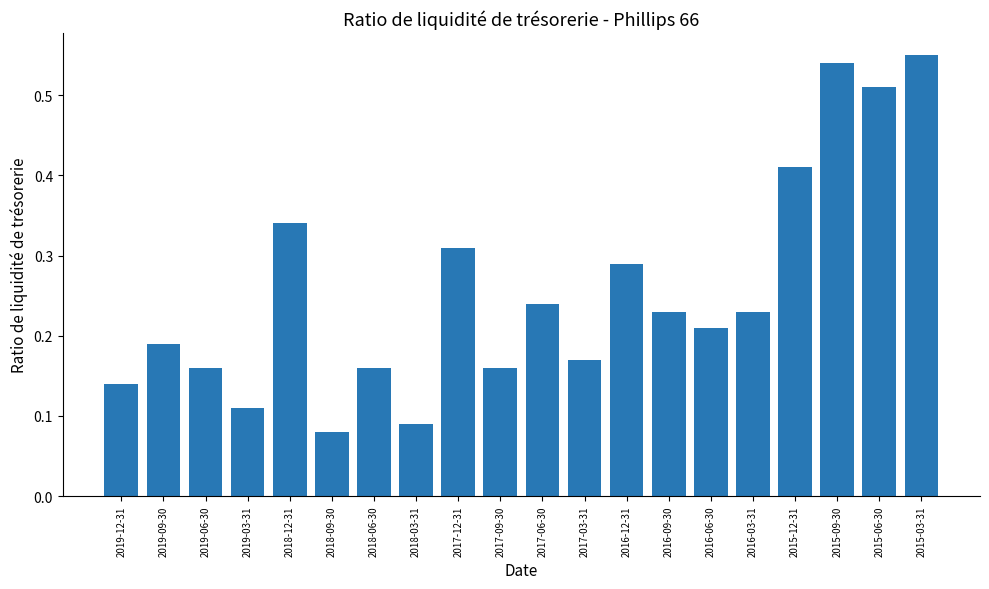

Which has a higher value, 2017-12-31 or 2016-06-30?

2017-12-31